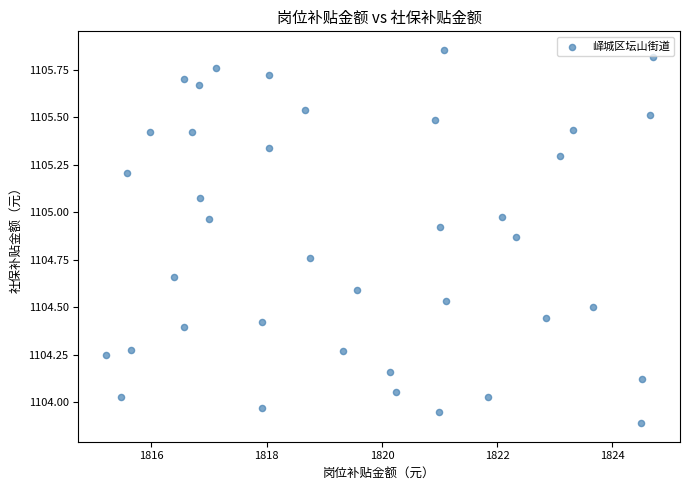

What is the range of Y values (max minus min)?

2.0